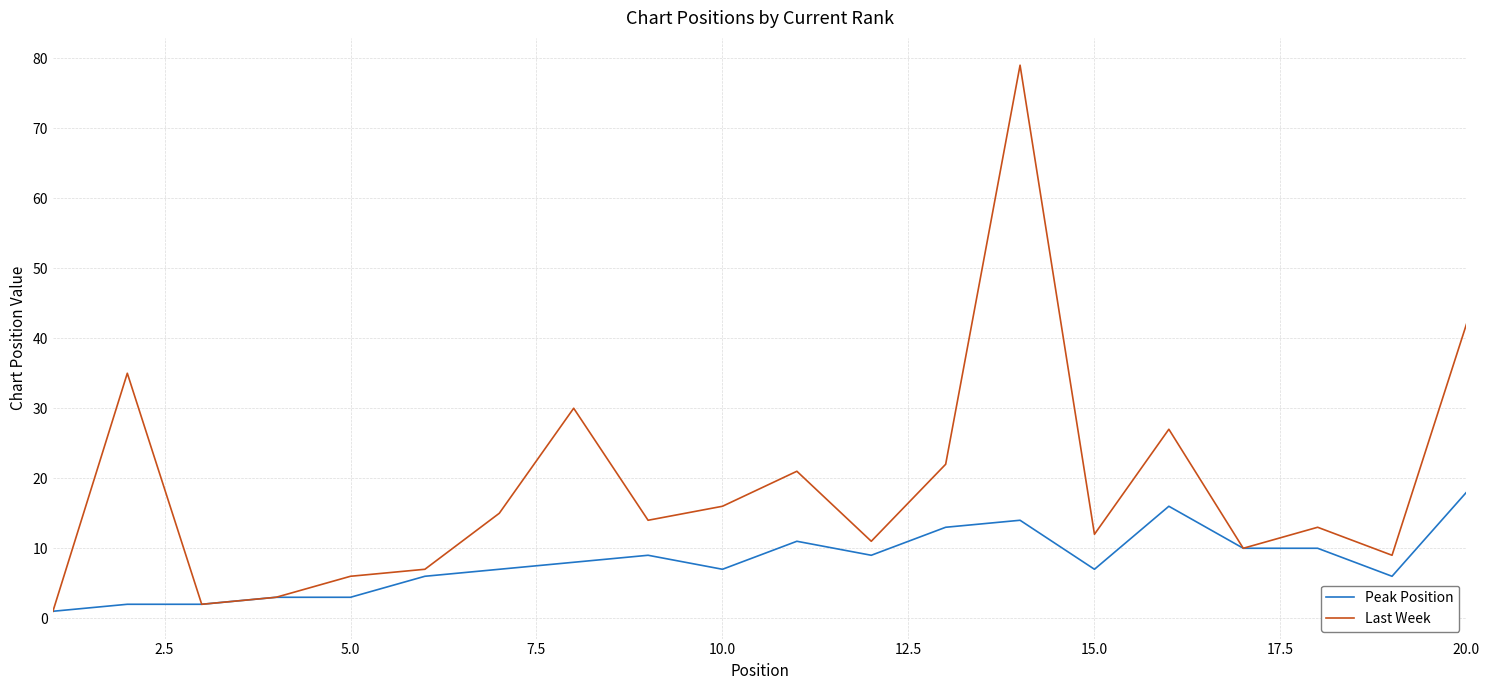

Rank the series by their average value, from lowest to highest.

Peak Position, Last Week